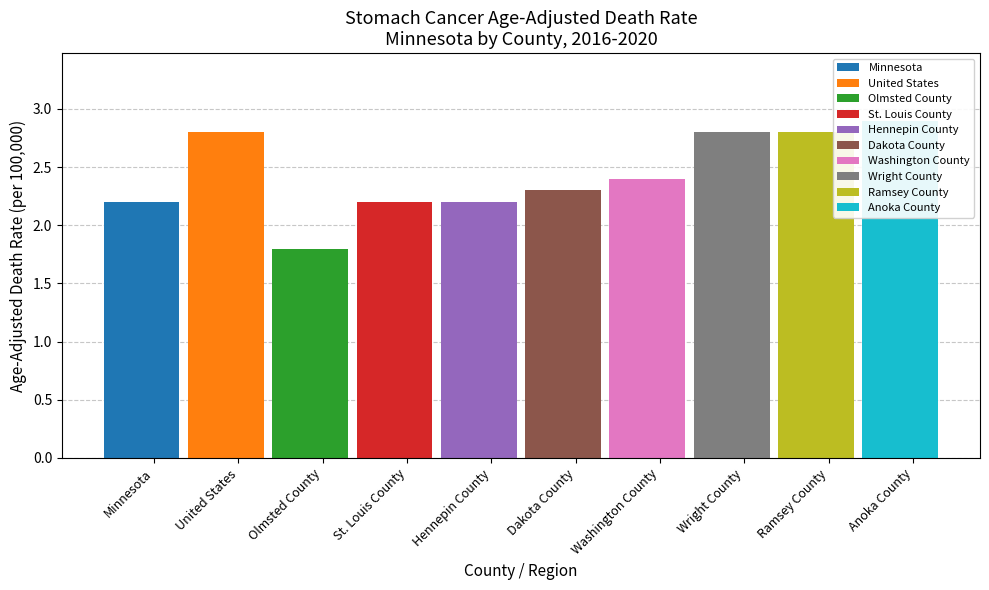

Reading left to right, what are all the values shown in this chart?

Minnesota=2.2	United States=2.8	Olmsted County=1.8	St. Louis County=2.2	Hennepin County=2.2	Dakota County=2.3	Washington County=2.4	Wright County=2.8	Ramsey County=2.8	Anoka County=2.9